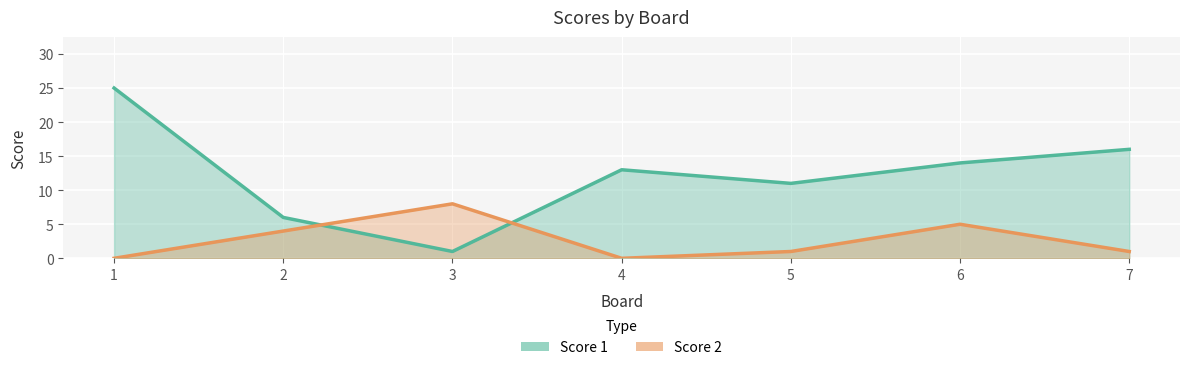

Which label corresponds to the largest value in the chart?

1